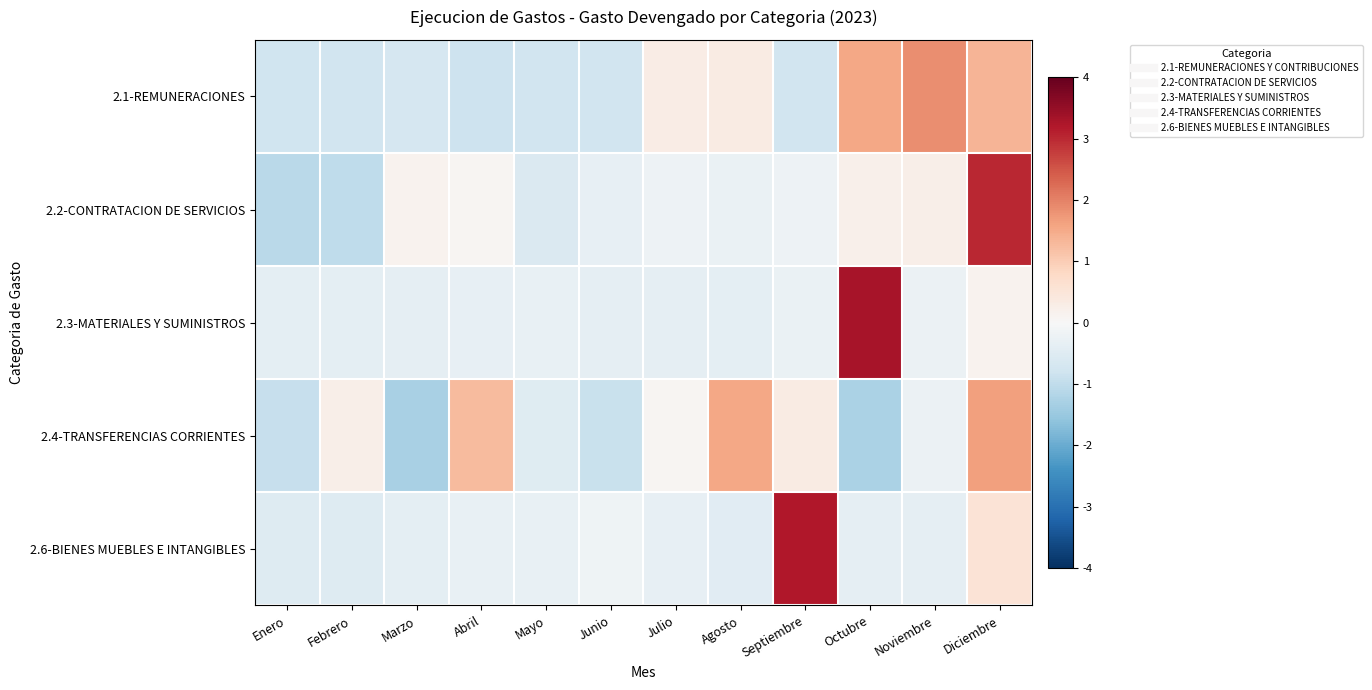

At which category is the sum across all series the highest?

Diciembre